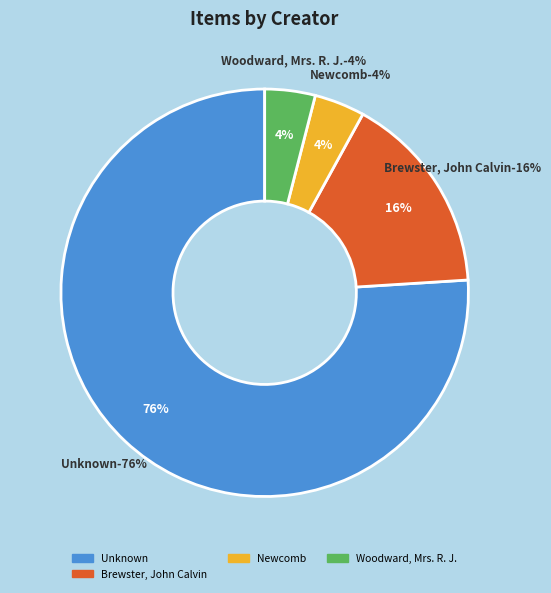

Which category has the biggest portion of the pie?

Unknown